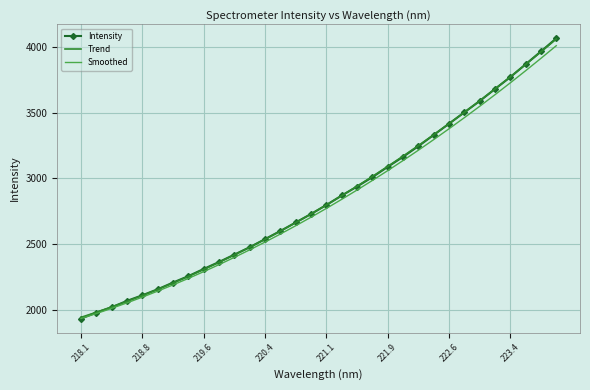

What is the difference between the second highest and second lowest values in the Intensity series?

1985.9